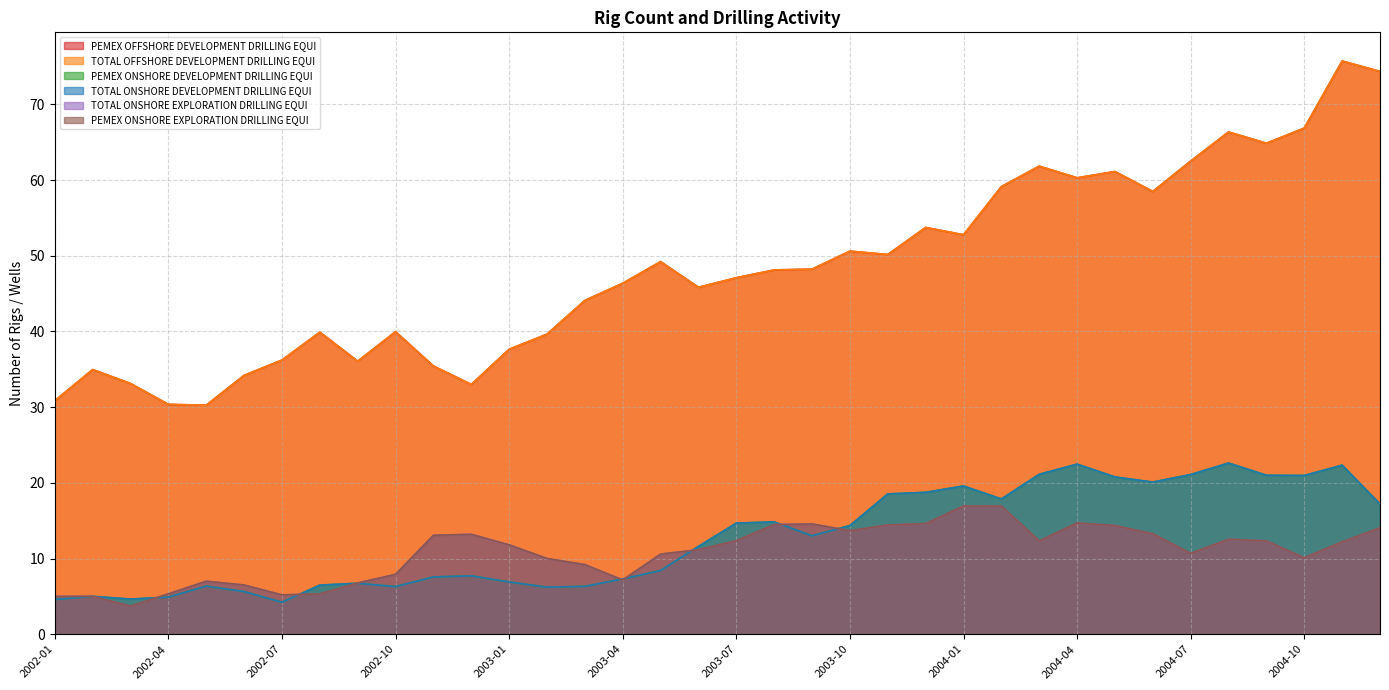

Does the chart have visible grid lines?

Yes